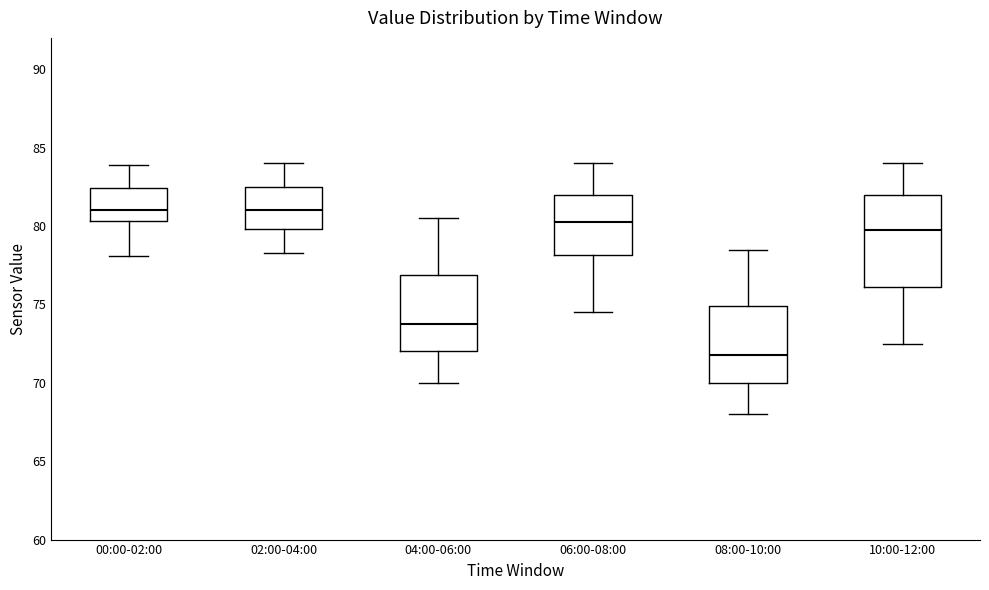

Reading left to right, transcribe this box plot: for each box, give where its median line is, the range the box spans, and where its two whiskers end, as read against the y-axis. The values are not printed on the chart, so give them approximately, as read against the axis.

00:00-02:00: median 81.0, box 80.5 to 82.5, whiskers 78.0 to 84.0
02:00-04:00: median 81.0, box 80.0 to 82.5, whiskers 78.5 to 84.0
04:00-06:00: median 74.0, box 72.0 to 77.0, whiskers 70.0 to 80.5
06:00-08:00: median 80.5, box 78.0 to 82.0, whiskers 74.5 to 84.0
08:00-10:00: median 72.0, box 70.0 to 75.0, whiskers 68.0 to 78.5
10:00-12:00: median 80.0, box 76.0 to 82.0, whiskers 72.5 to 84.0